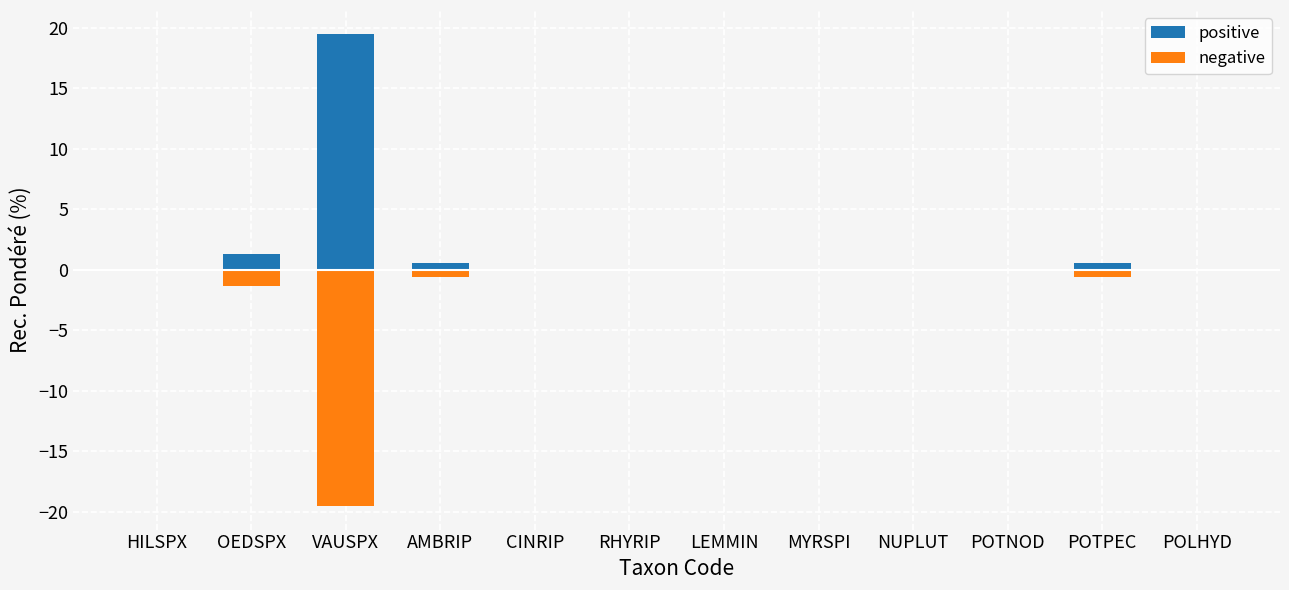

What is the label of the 11th bar from the right?

OEDSPX